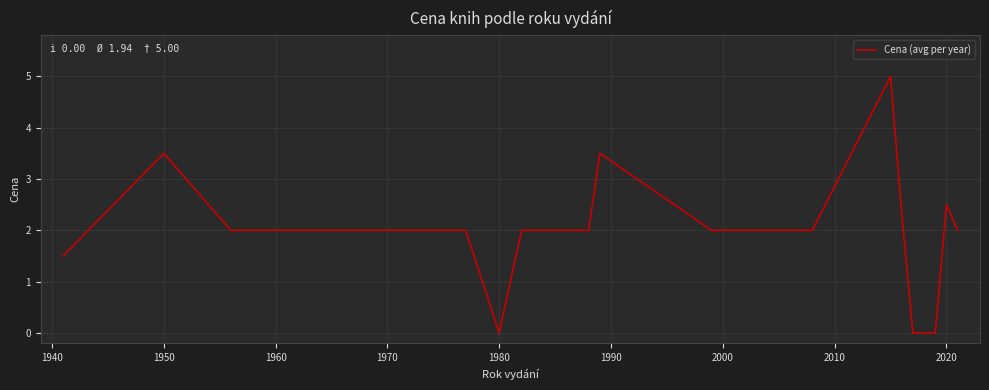

What is the greatest value displayed?

5.0